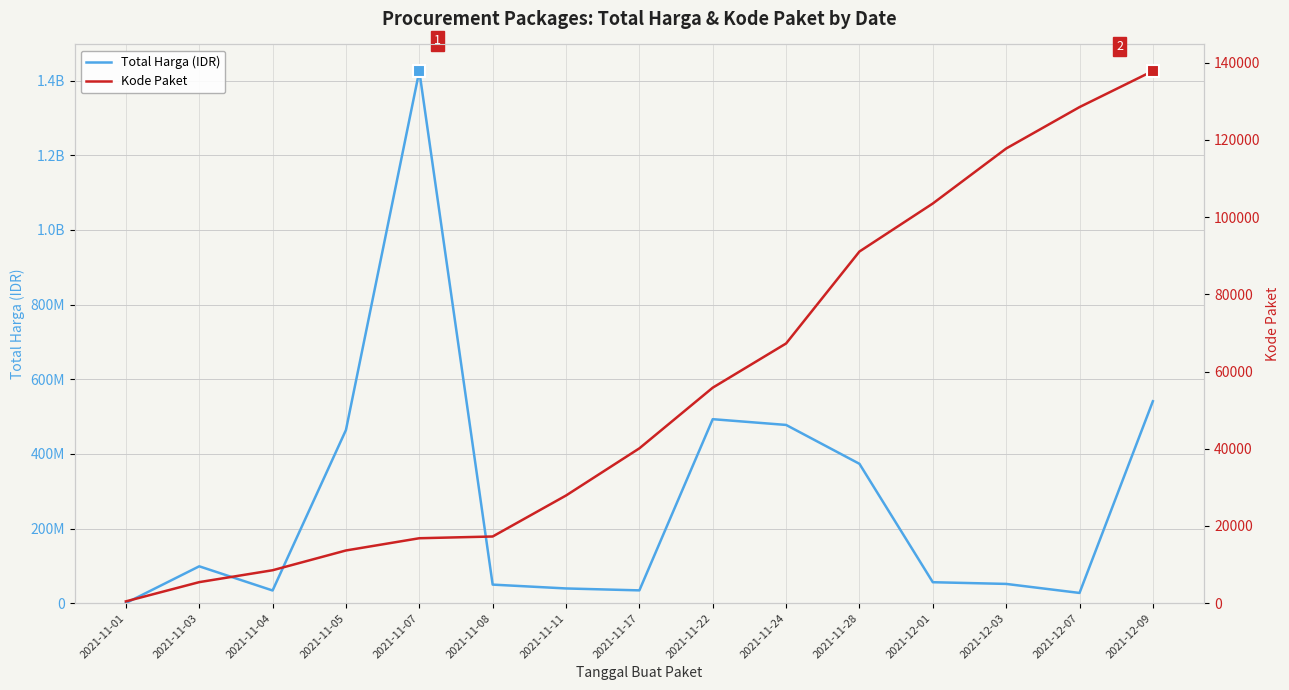

True or false: Total Harga (IDR) has a value of 929962097 at 2021-12-09.

False